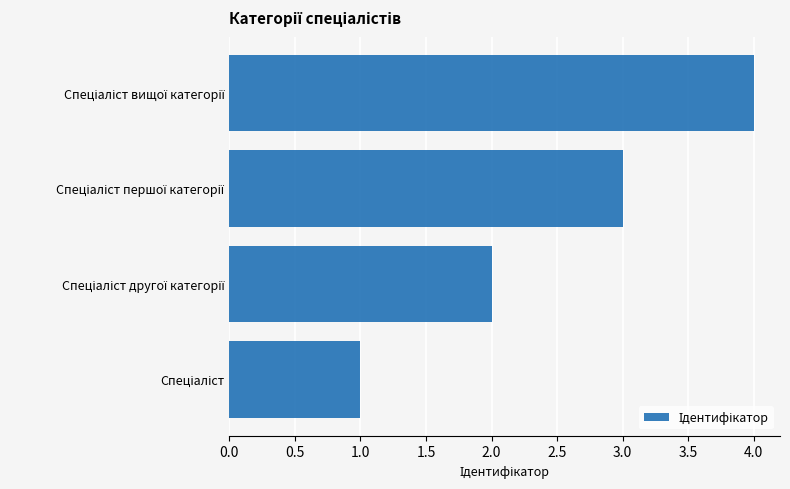

What is the greatest value displayed?

4